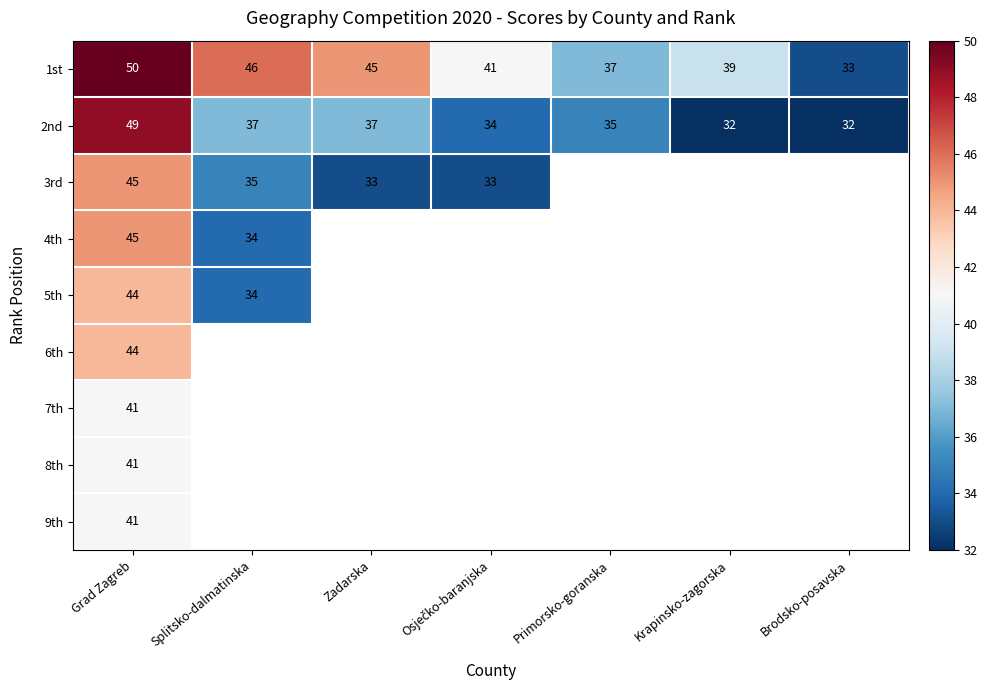

Count the number of categories in the chart.

7